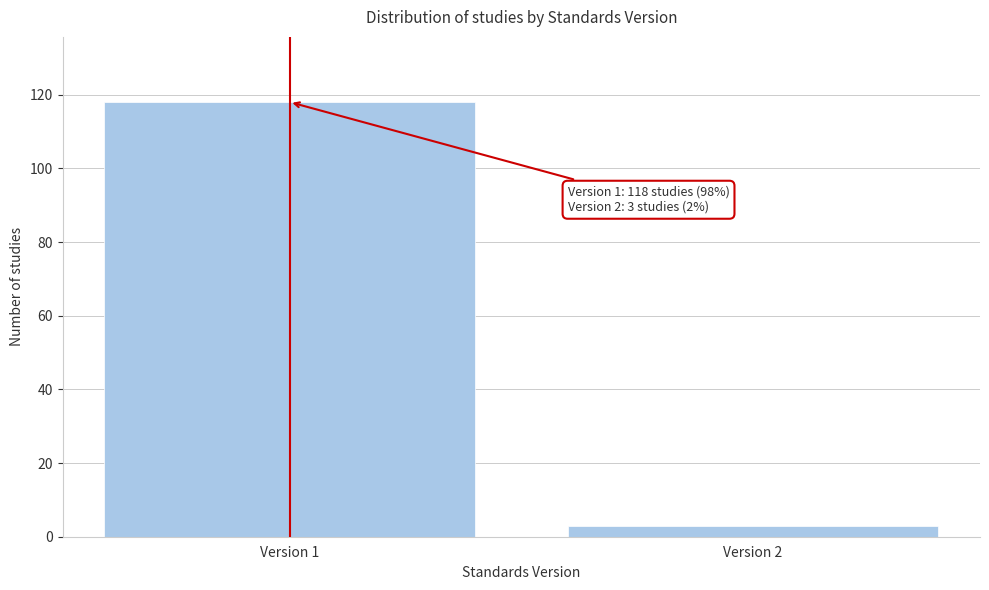

Reading right to left, what are all the values shown in this chart?

3	118